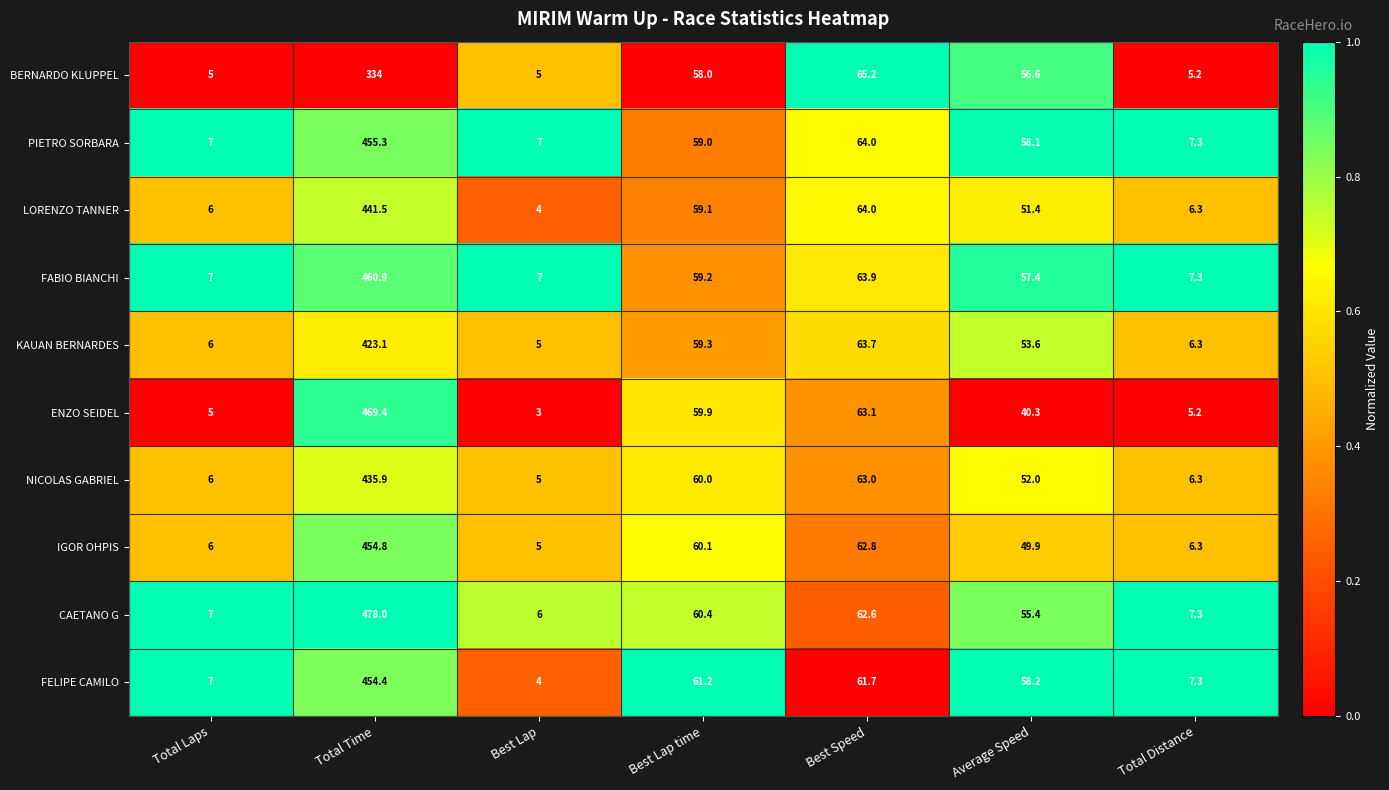

What is the average value of the FABIO BIANCHI series?

94.7